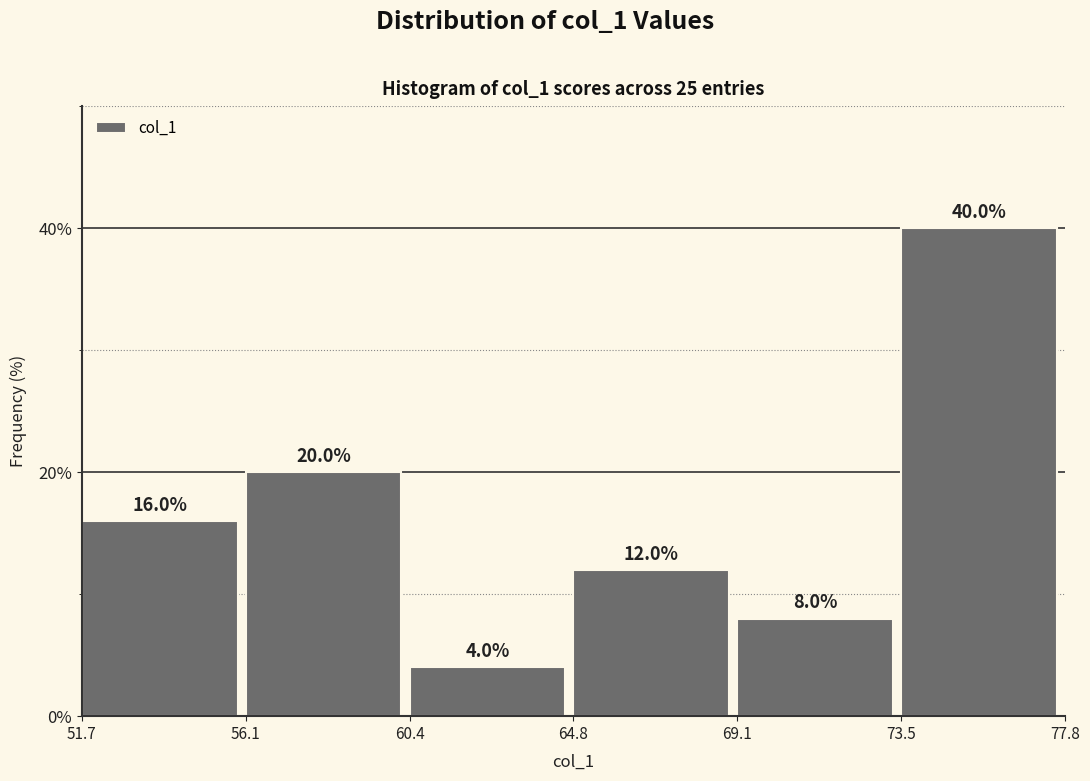

What is the height of the bar covering 60.4 to 64.8 on the x-axis?

4.0